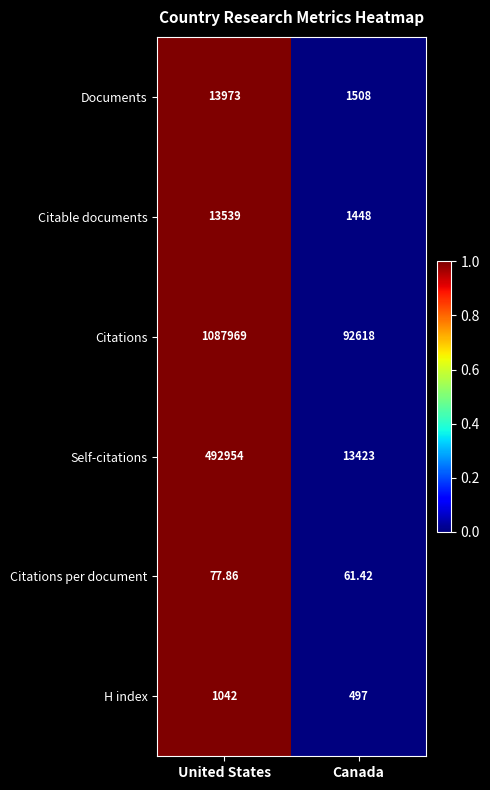

Rank the series at United States from highest to lowest value.

Citations, Self-citations, Documents, Citable documents, H index, Citations per document